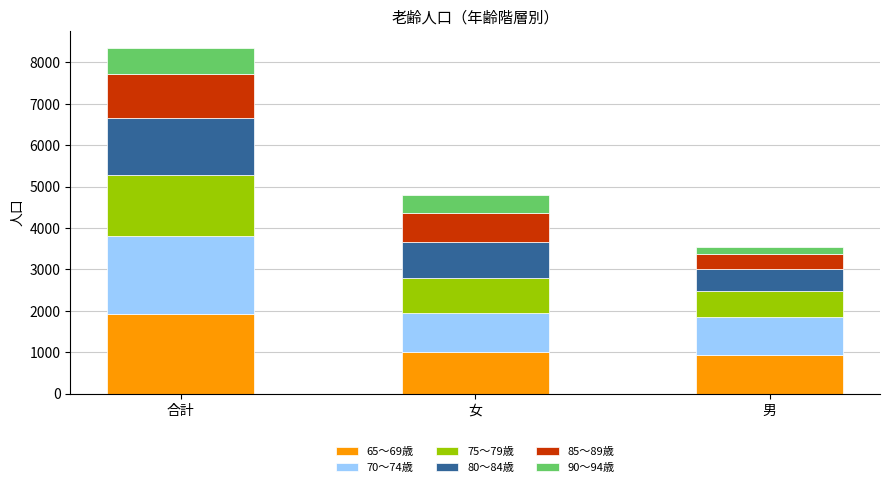

True or false: 65～69歳 has a value of 1345 at 合計.

False